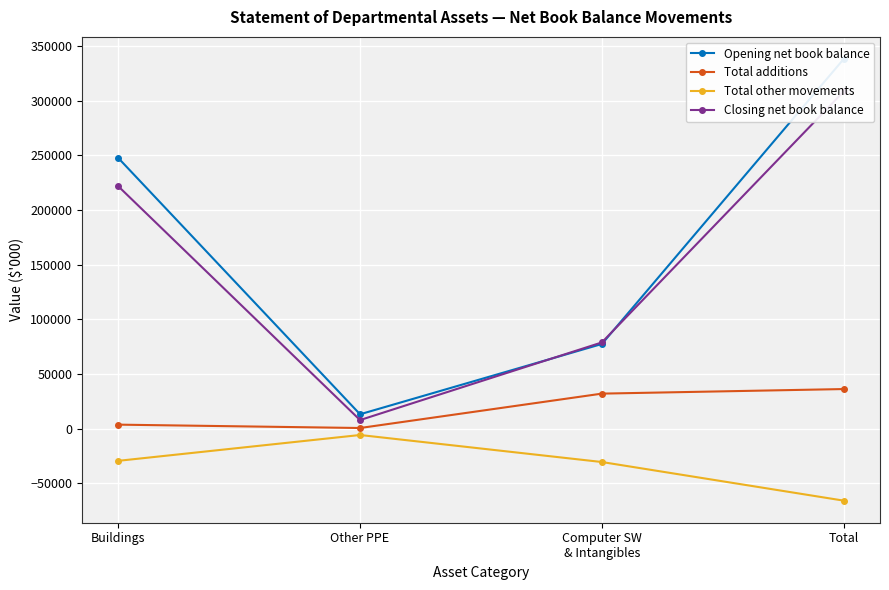

What is the total value across all series at Total?

616628